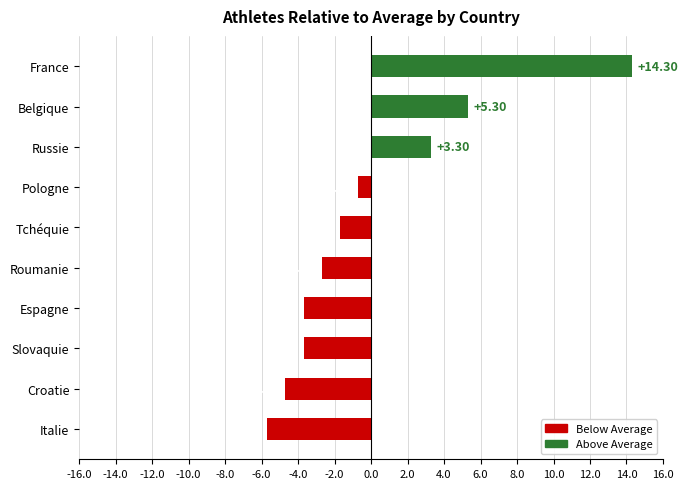

What is the change in value from Tchéquie to Slovaquie?

-2.0